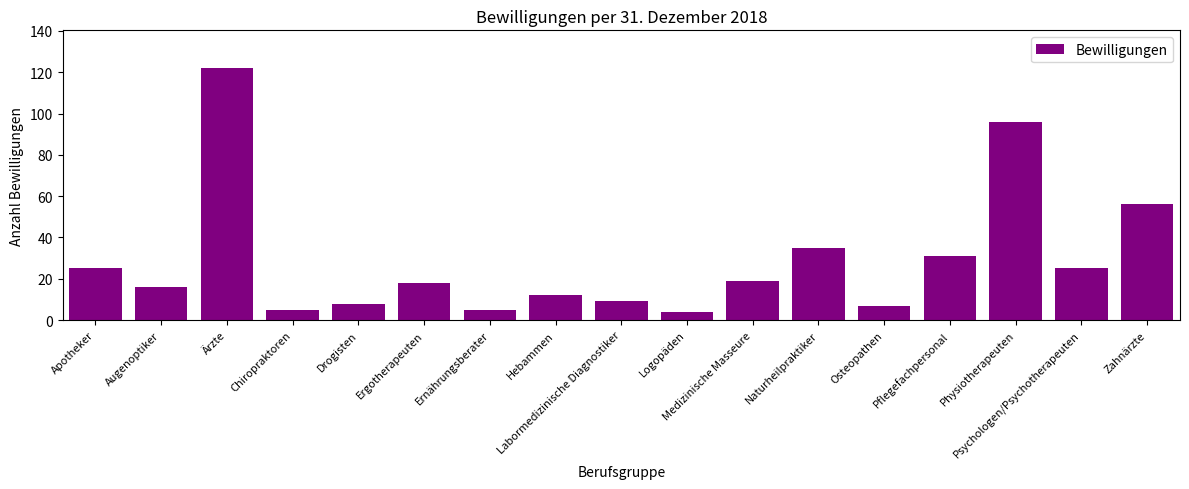

What is the label of the 12th bar from the left?

Naturheilpraktiker